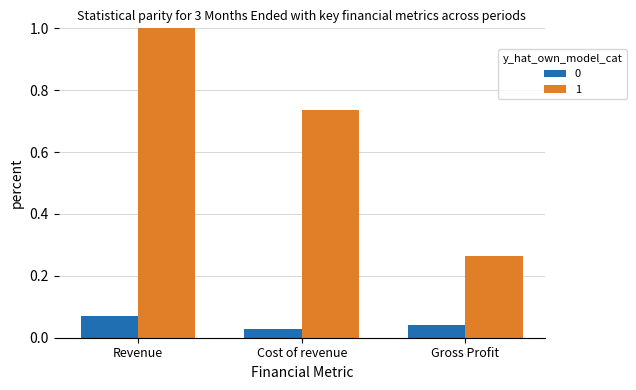

What is the greatest value displayed?

1.0